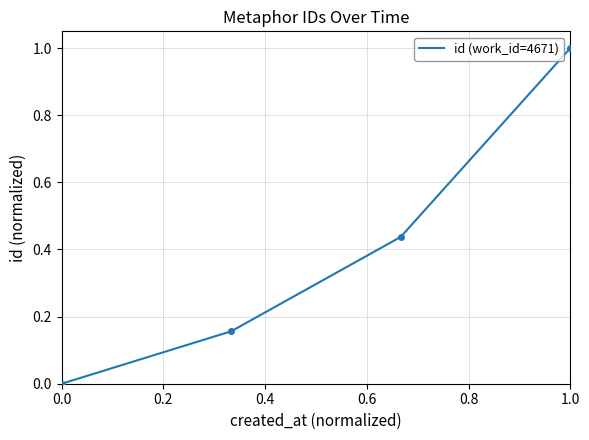

What is the sum of all values?

1.6